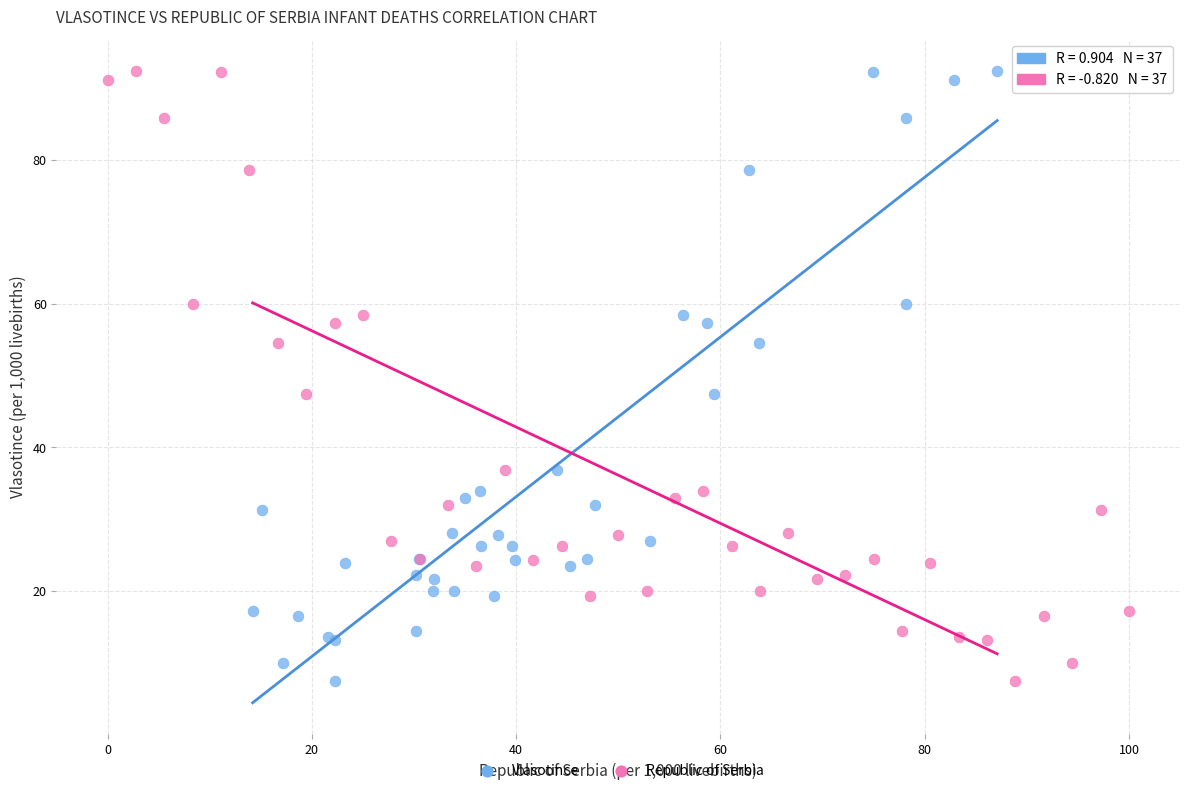

What are all the series names shown in the legend?

Vlasotince, Republic of Serbia